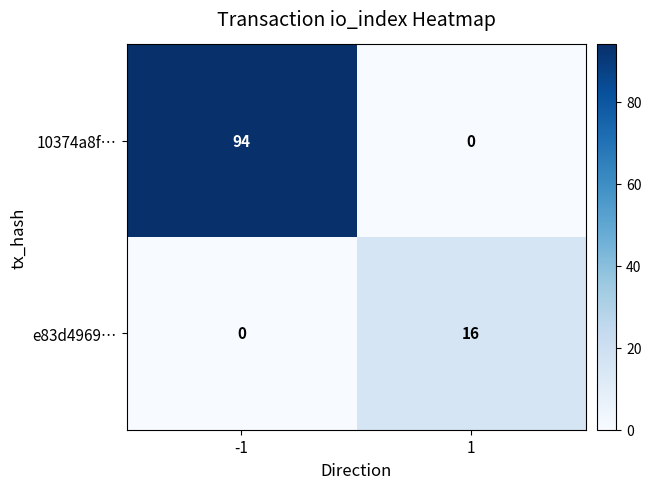

Is it true that 10374a8f… equals 33 at -1?

False